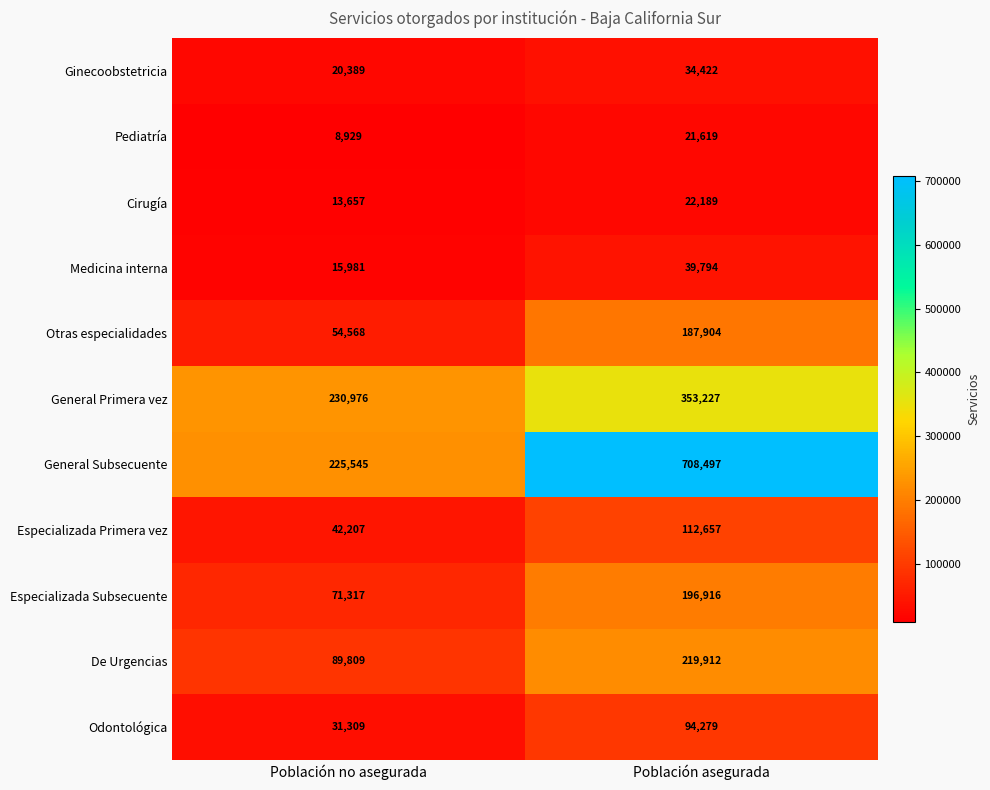

The Especializada Primera vez series shows 20867 at Población no asegurada. True or false?

False